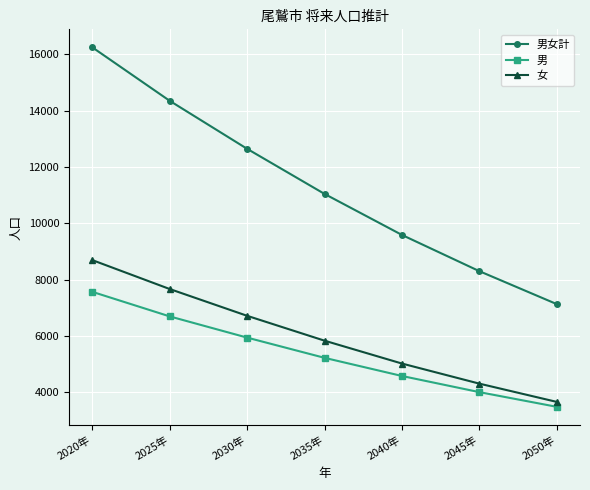

At which label does 男女計 first exceed 11042?

2020年